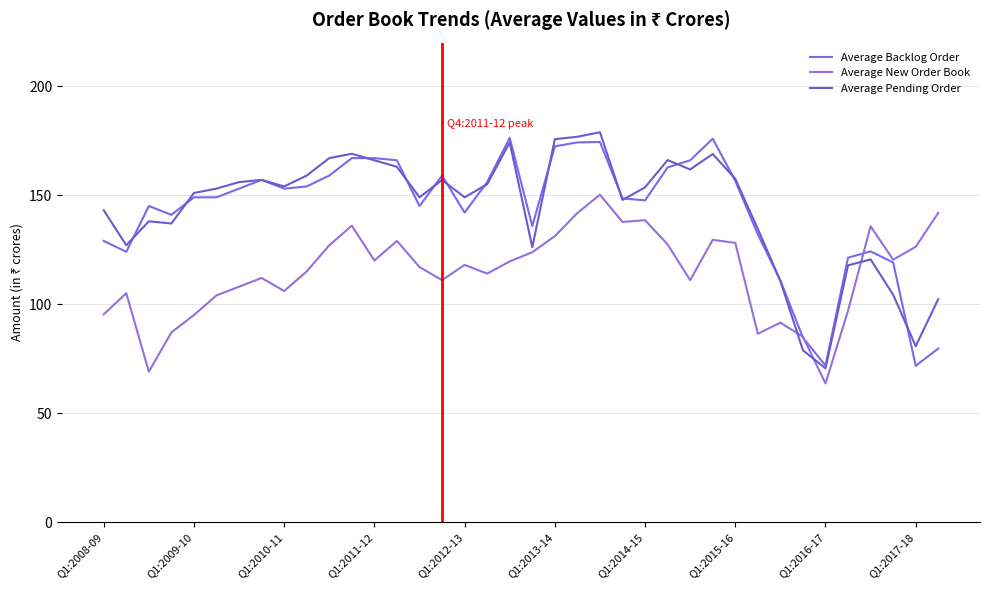

Does the chart have visible grid lines?

Yes